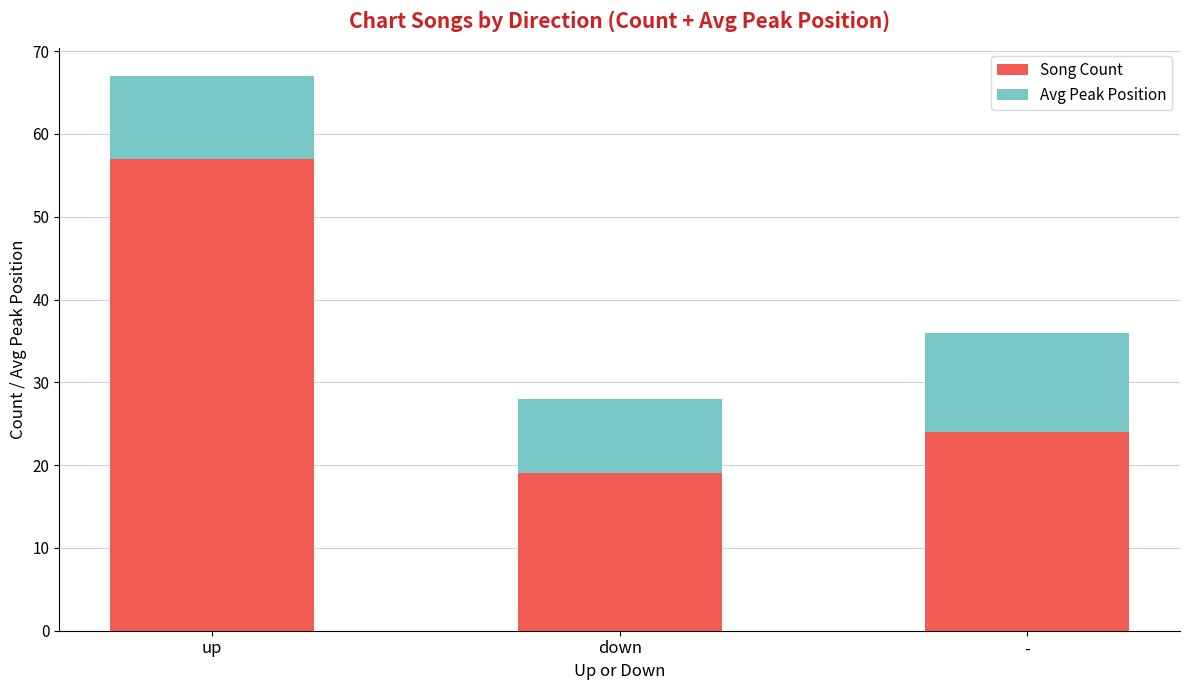

What is the total value across all series at up?

67